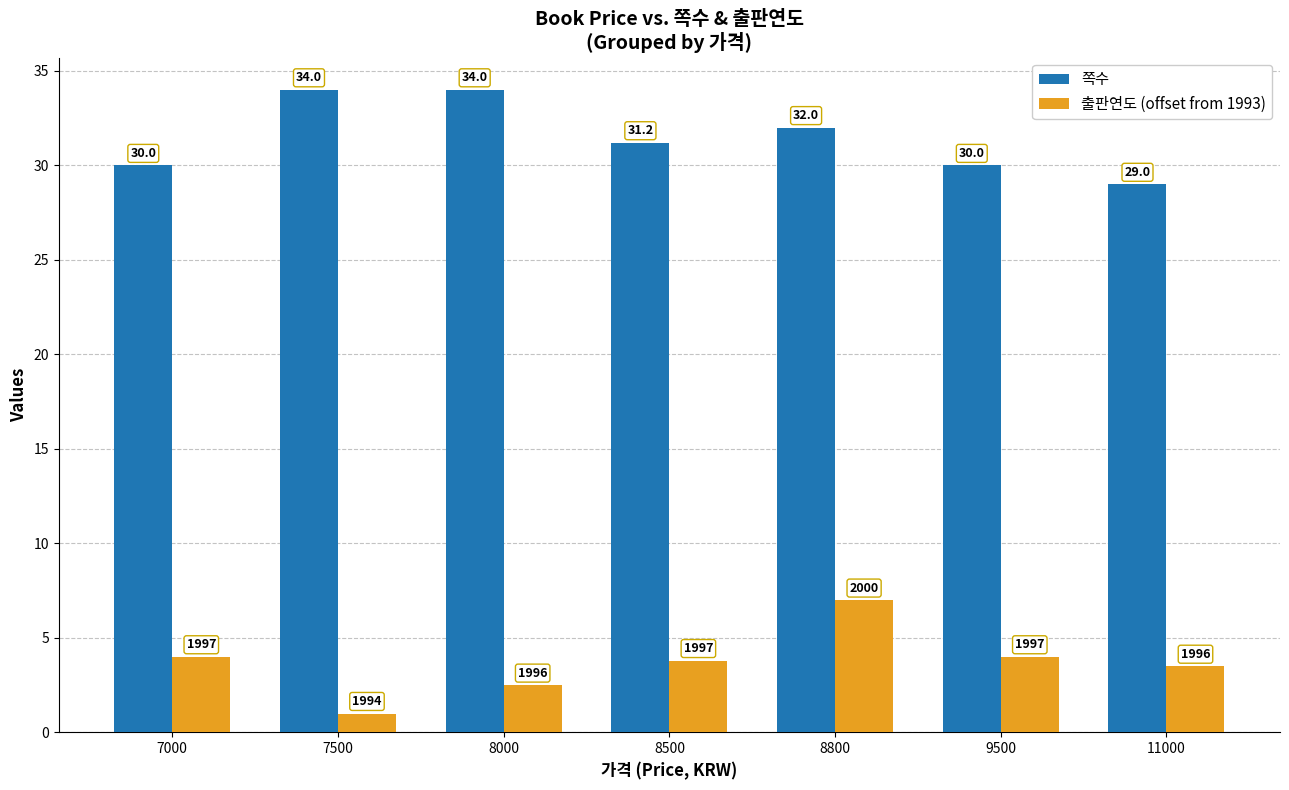

Does the chart contain stacked bars?

No